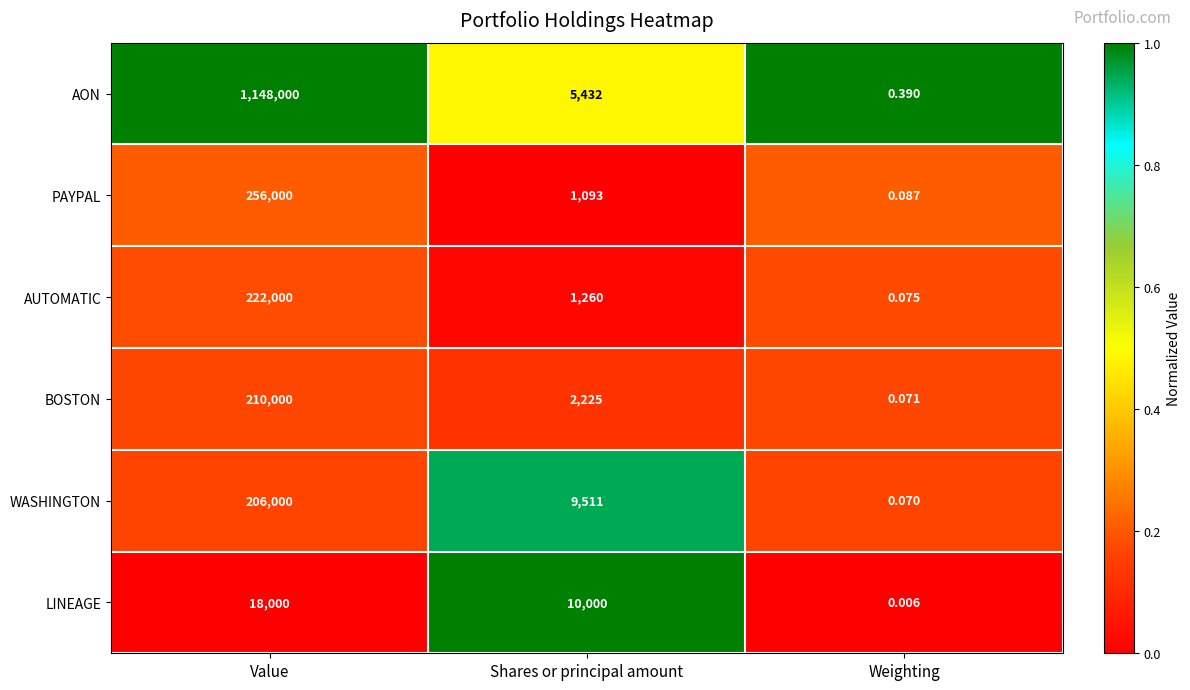

At which label is LINEAGE closest to 9000?

Shares or principal amount